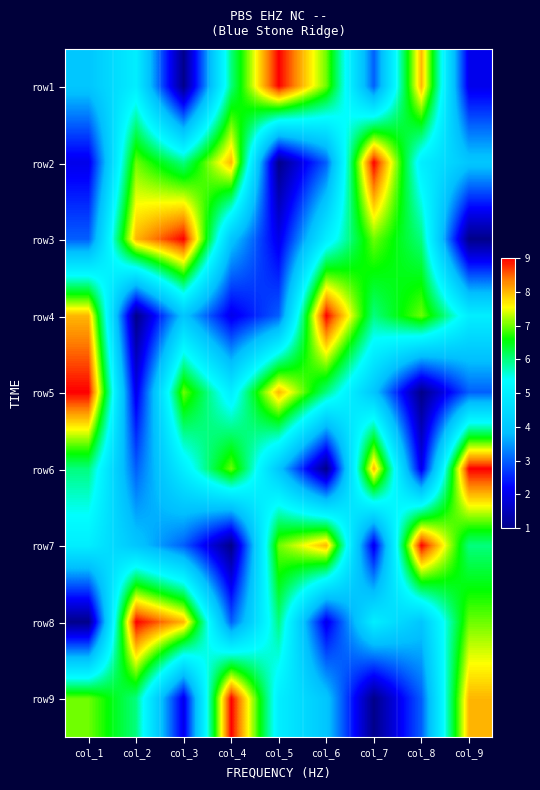

Reading left to right, extract all data points from this chart.

row1: col_1=4	col_2=5	col_3=1	col_4=6	col_5=9	col_6=7	col_7=3	col_8=8	col_9=2
row2: col_1=2	col_2=7	col_3=6	col_4=8	col_5=1	col_6=3	col_7=9	col_8=5	col_9=4
row3: col_1=3	col_2=8	col_3=9	col_4=4	col_5=2	col_6=5	col_7=7	col_8=6	col_9=1
row4: col_1=8	col_2=1	col_3=4	col_4=2	col_5=3	col_6=9	col_7=6	col_8=7	col_9=5
row5: col_1=9	col_2=2	col_3=7	col_4=5	col_5=8	col_6=6	col_7=4	col_8=1	col_9=3
row6: col_1=6	col_2=3	col_3=5	col_4=7	col_5=4	col_6=1	col_7=8	col_8=2	col_9=9
row7: col_1=5	col_2=4	col_3=3	col_4=1	col_5=7	col_6=8	col_7=2	col_8=9	col_9=6
row8: col_1=1	col_2=9	col_3=8	col_4=3	col_5=6	col_6=2	col_7=5	col_8=4	col_9=7
row9: col_1=7	col_2=6	col_3=2	col_4=9	col_5=5	col_6=4	col_7=1	col_8=3	col_9=8